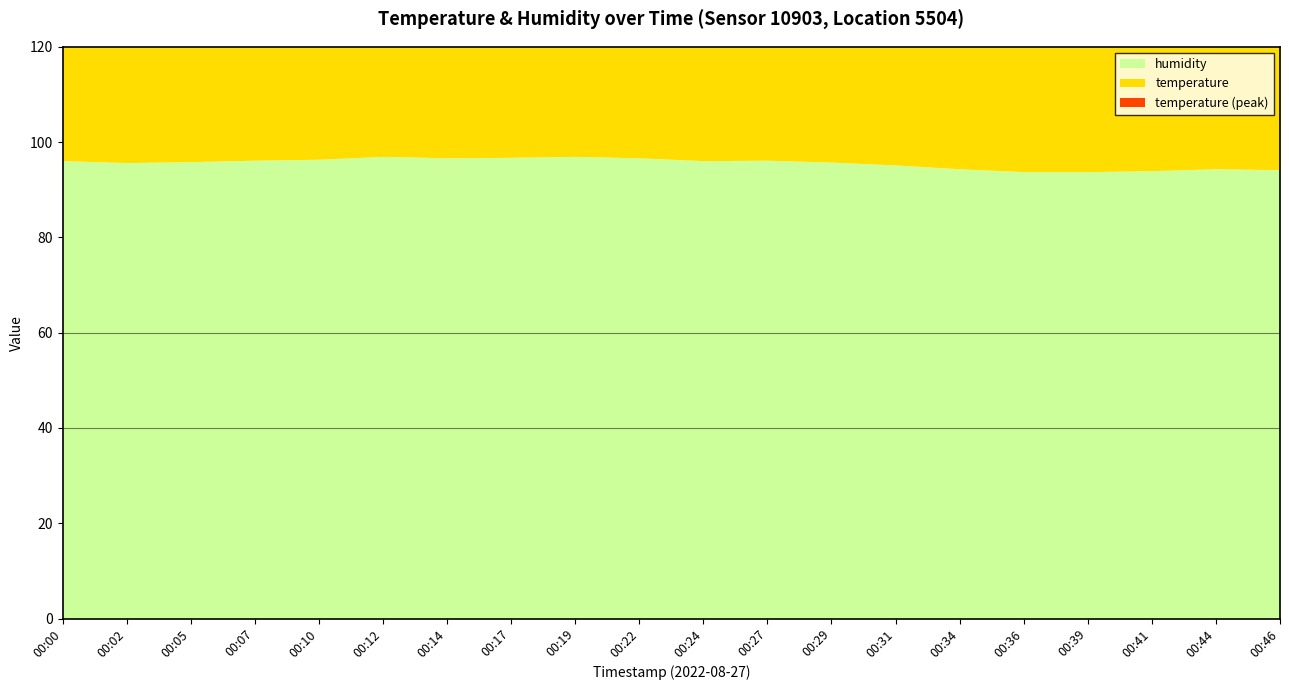

What is the change in value from 00:07 to 00:39?

-2.4